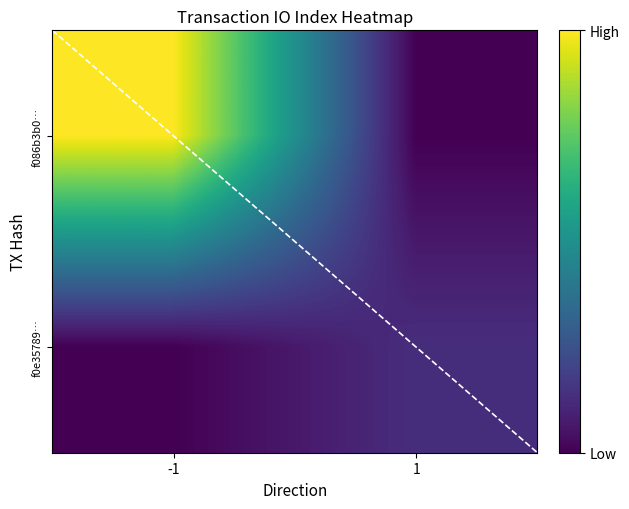

What is the minimum value shown in the chart?

-1